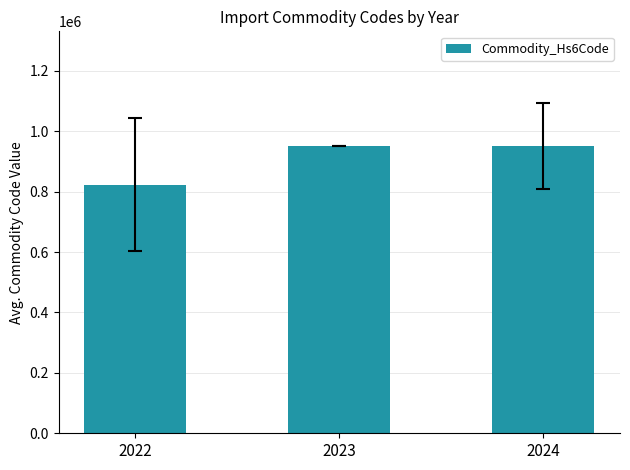

Which category has the lowest value across all series?

2022